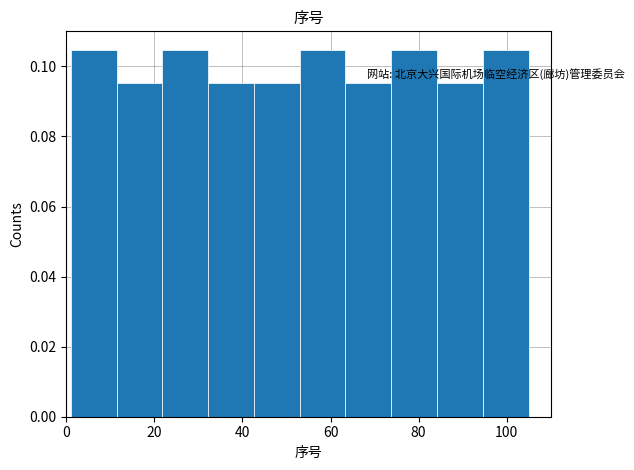

Reading left to right, transcribe this chart: for each bar, give the range it covers on the x-axis and its height. Neither the bar edges nor the heights are printed on the chart, so give them approximately, as read against the axes.

1.0 to 11.4: 0.104
11.4 to 21.8: 0.096
21.8 to 32.2: 0.104
32.2 to 42.6: 0.096
42.6 to 53.0: 0.096
53.0 to 63.4: 0.104
63.4 to 73.8: 0.096
73.8 to 84.2: 0.104
84.2 to 94.6: 0.096
94.6 to 105.0: 0.104